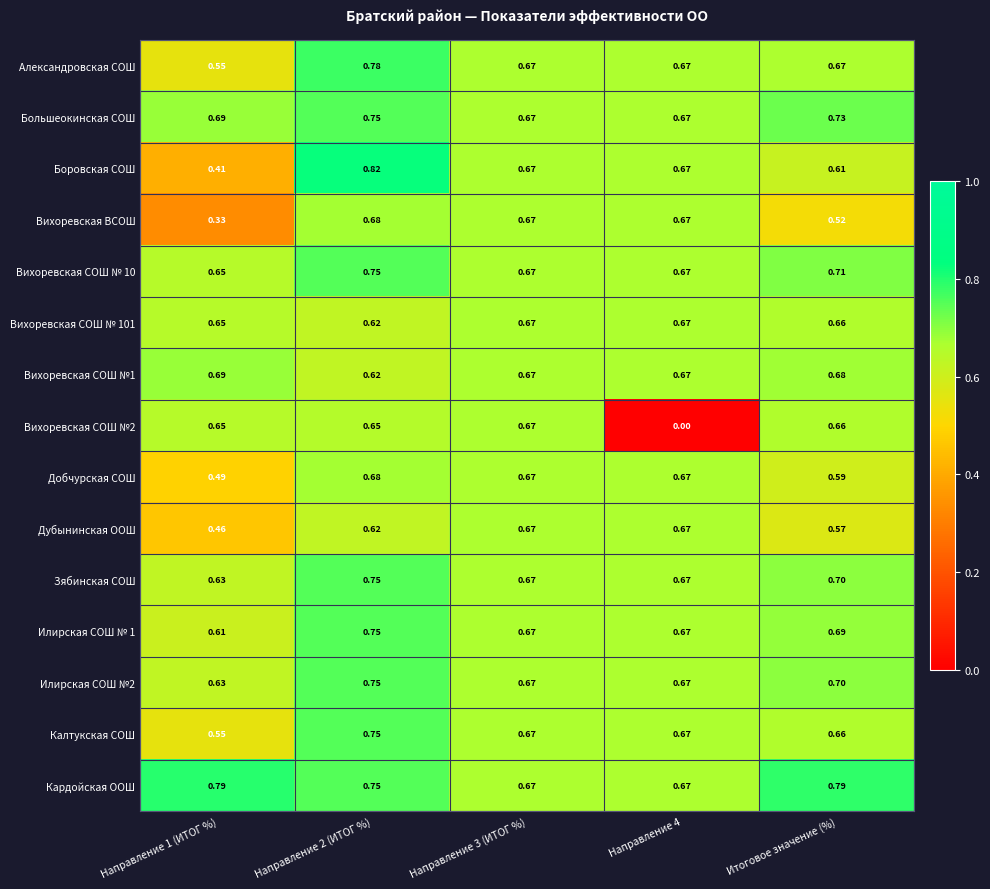

At which category is the sum across all series the highest?

Направление 2 (ИТОГ %)